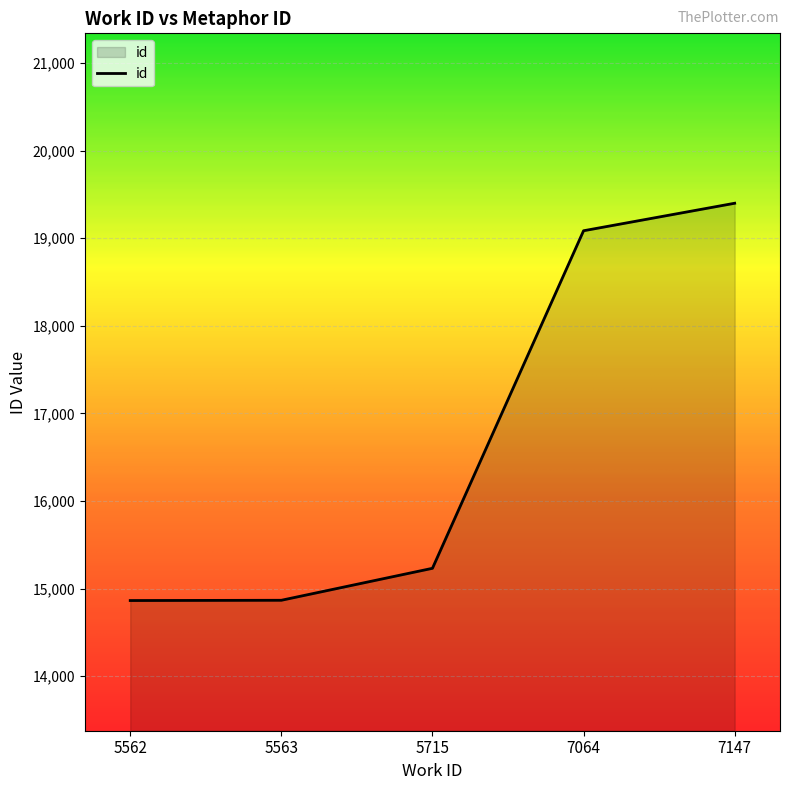

What is the difference between the maximum and minimum values?

4536